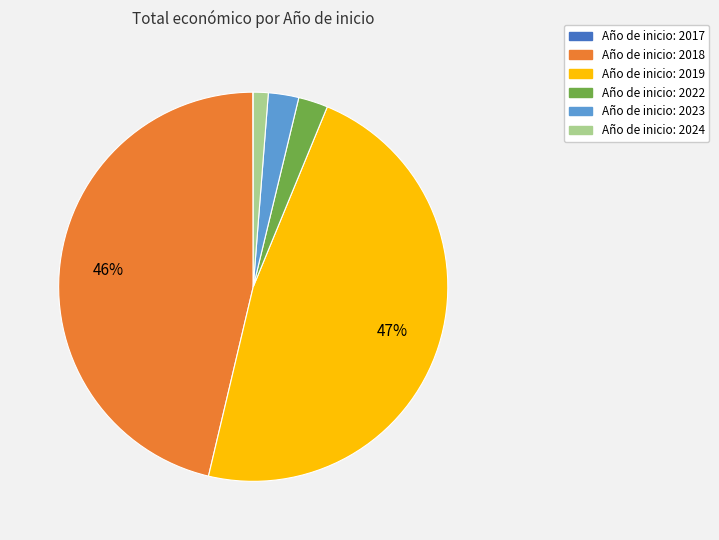

To the nearest percent, what is the average slice percentage?

17%